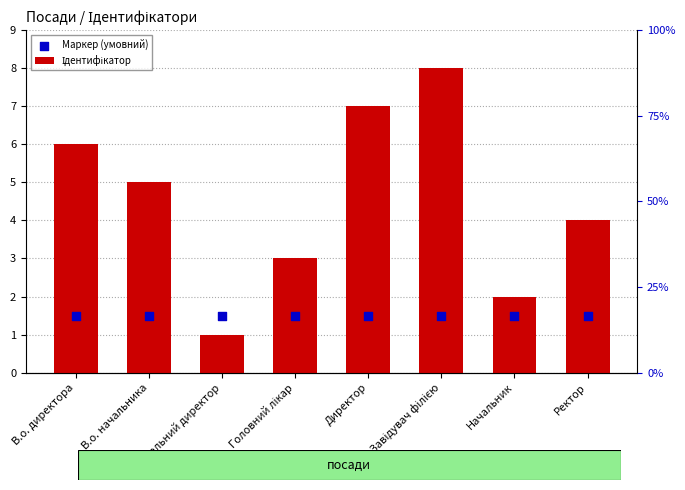

Which series has the widest spread of Y values?

Ідентифікатор